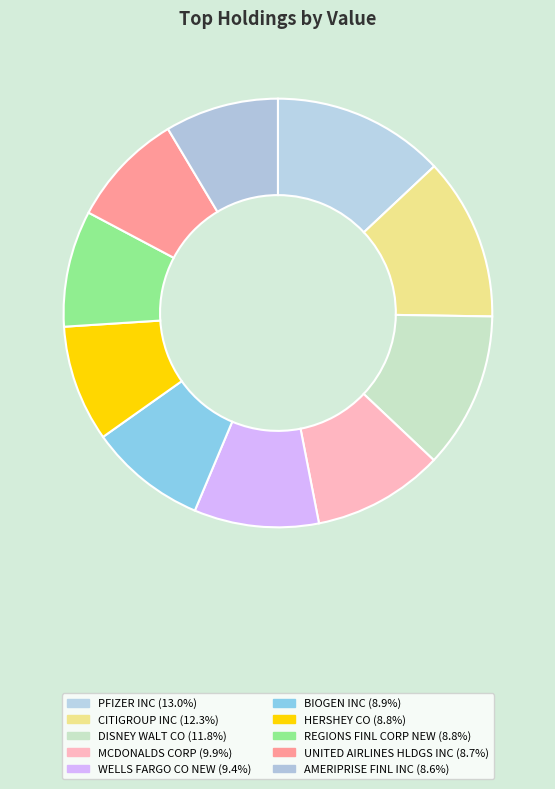

How many segments does this pie chart have?

10